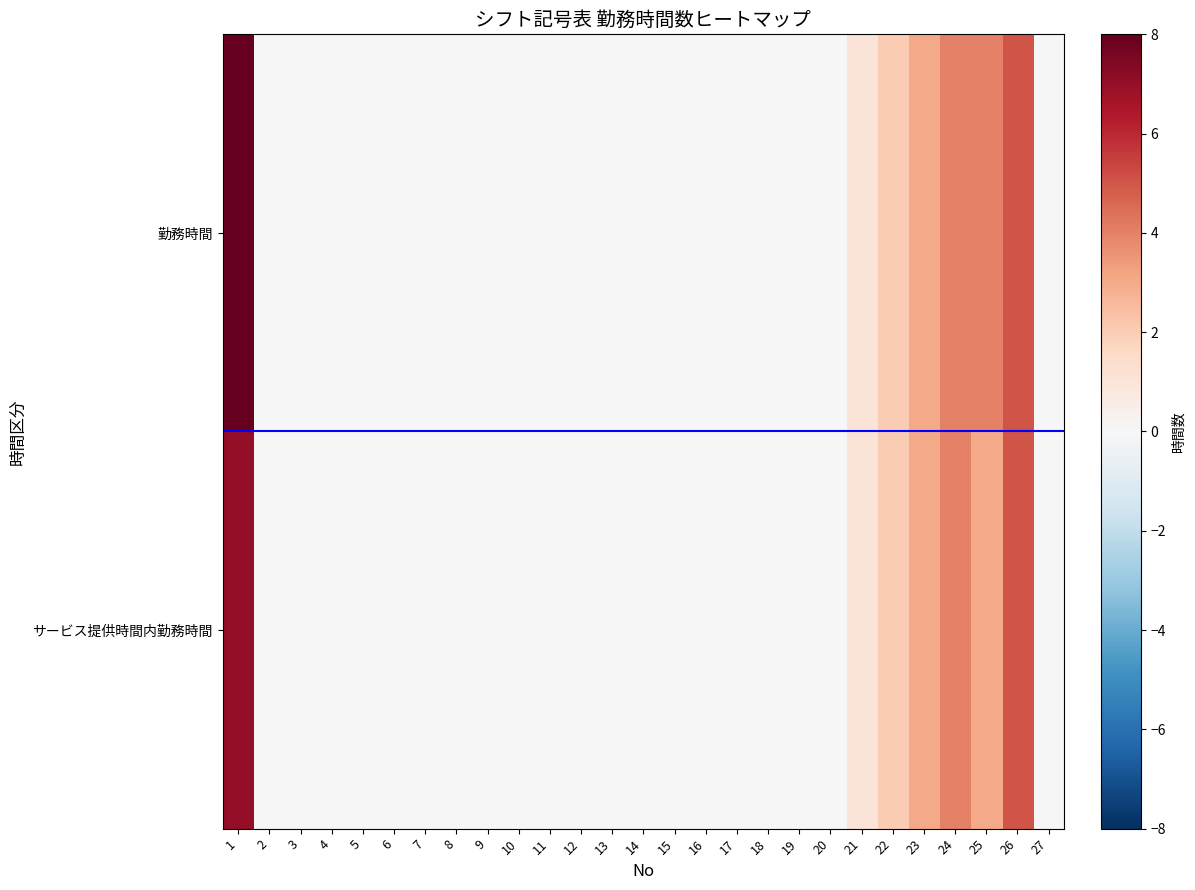

Reading left to right, list all the values displayed in this chart.

勤務時間: 1=8	2=0	3=0	4=0	5=0	6=0	7=0	8=0	9=0	10=0	11=0	12=0	13=0	14=0	15=0	16=0	17=0	18=0	19=0	20=0	21=1	22=2	23=3	24=4	25=4	26=5	27=0
サービス提供時間内勤務時間: 1=7	2=0	3=0	4=0	5=0	6=0	7=0	8=0	9=0	10=0	11=0	12=0	13=0	14=0	15=0	16=0	17=0	18=0	19=0	20=0	21=1	22=2	23=3	24=4	25=3	26=5	27=0